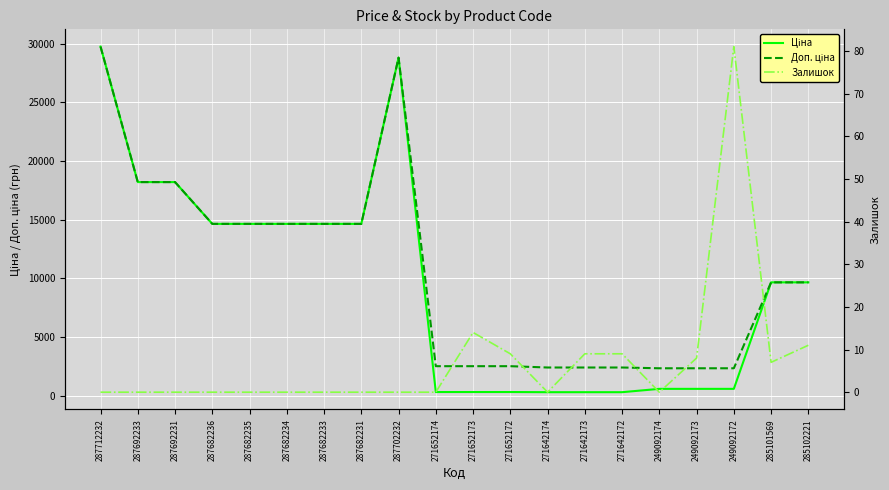

Reading left to right, extract all data points from this chart.

Ціна: 287712232=29761.5	287692233=18212.0	287692231=18212.0	287682236=14649.6	287682235=14649.6	287682234=14649.6	287682233=14649.6	287682231=14649.6	287702232=28821.8	271652174=314.7	271652173=314.7	271652172=314.7	271642174=300.6	271642173=300.6	271642172=300.6	249092174=584.9	249092173=584.9	249092172=584.9	285101569=9664.7	285102221=9664.7
Доп. ціна: 287712232=29761.5	287692233=18212.0	287692231=18212.0	287682236=14649.6	287682235=14649.6	287682234=14649.6	287682233=14649.6	287682231=14649.6	287702232=28821.8	271652174=2517.5	271652173=2517.5	271652172=2517.5	271642174=2405.2	271642173=2405.2	271642172=2405.2	249092174=2339.7	249092173=2339.7	249092172=2339.7	285101569=9664.7	285102221=9664.7
Залишок: 287712232=0.0	287692233=0.0	287692231=0.0	287682236=0.0	287682235=0.0	287682234=0.0	287682233=0.0	287682231=0.0	287702232=0.0	271652174=0.0	271652173=14.0	271652172=9.0	271642174=0.0	271642173=9.0	271642172=9.0	249092174=0.0	249092173=8.0	249092172=81.0	285101569=7.0	285102221=11.0